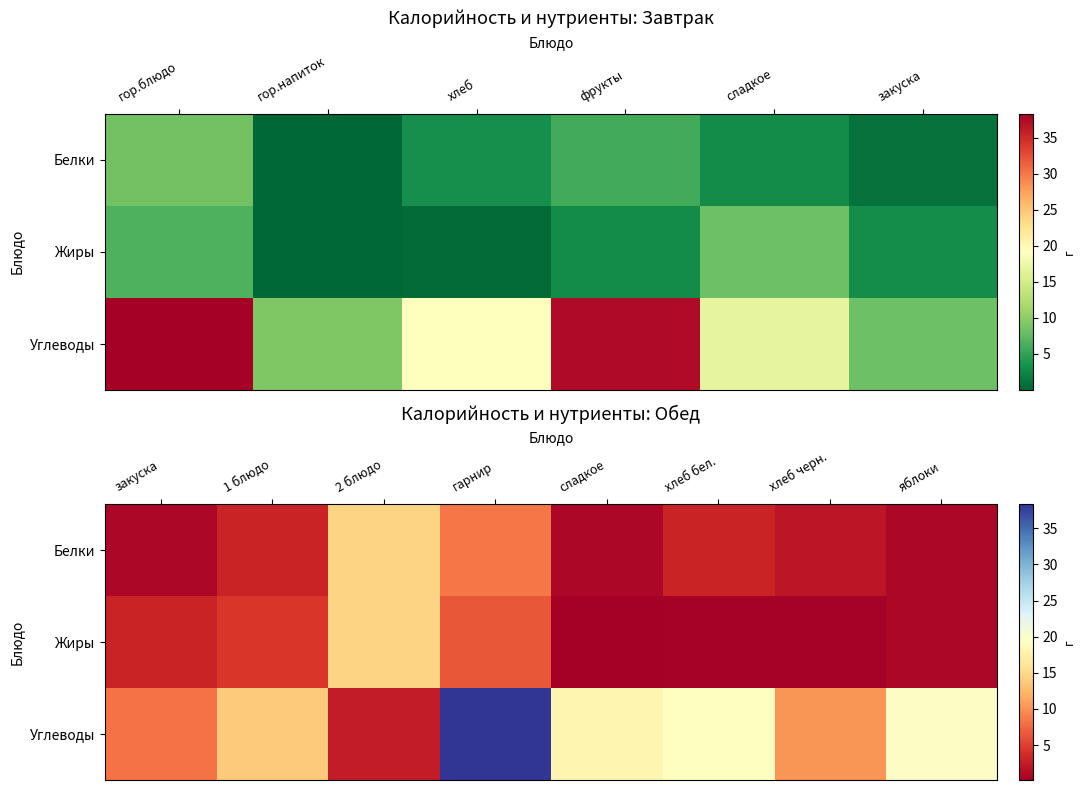

What is the sum of all Жиры values?

30.4